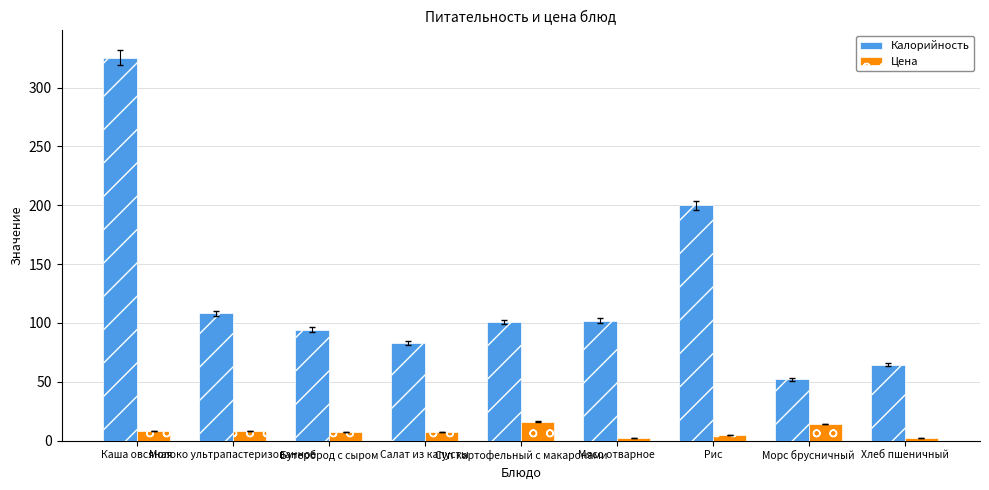

At Морс брусничный, list the series in order from largest to smallest.

Калорийность, Цена